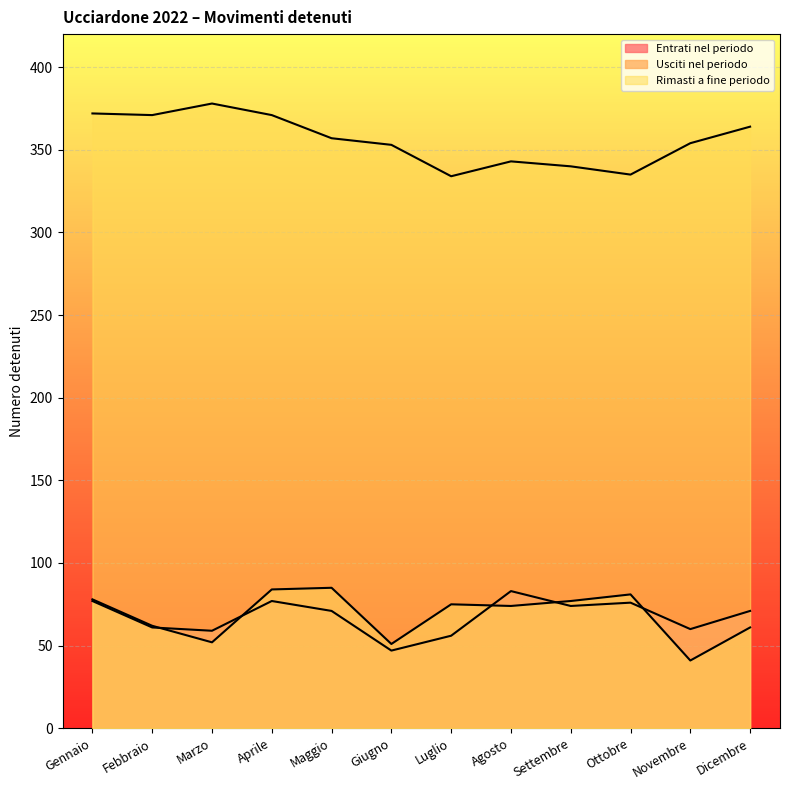

Between which two adjacent categories do Entrati nel periodo and Usciti nel periodo first intersect?

Febbraio and Marzo